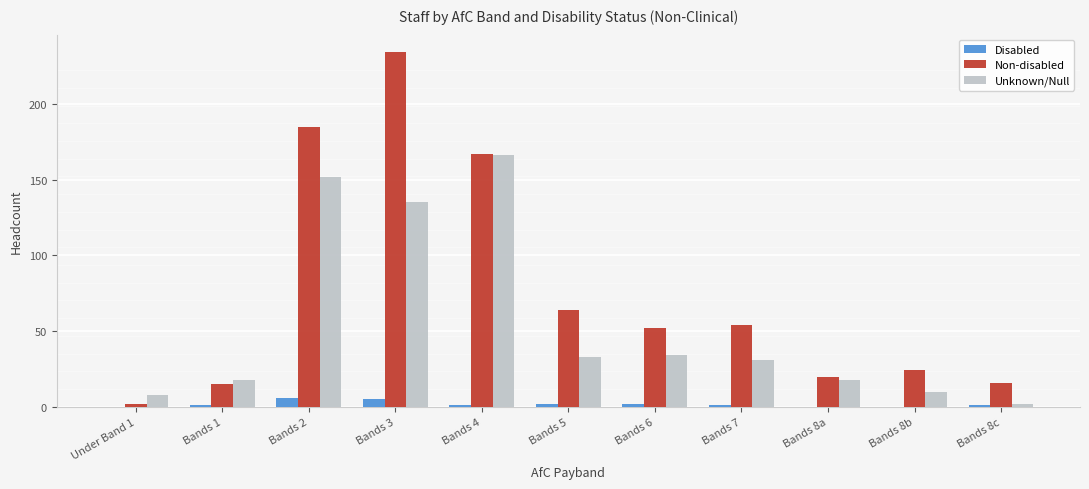

What is the approximate value of Disabled at Bands 5?

2